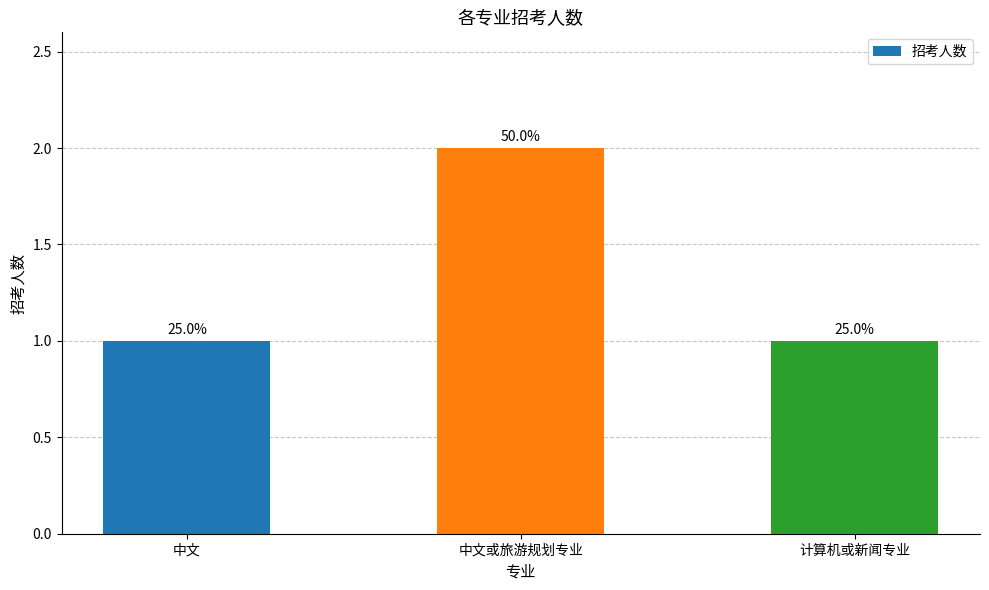

How many bars are there in total?

3